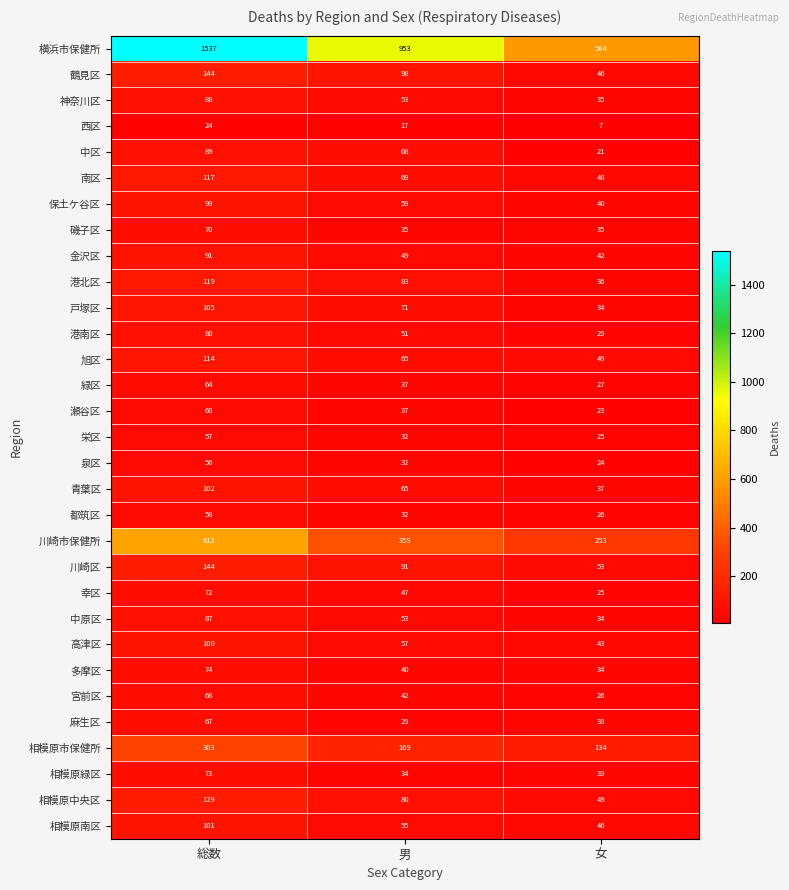

Rank the categories by 中区 value from lowest to highest.

女, 男, 総数